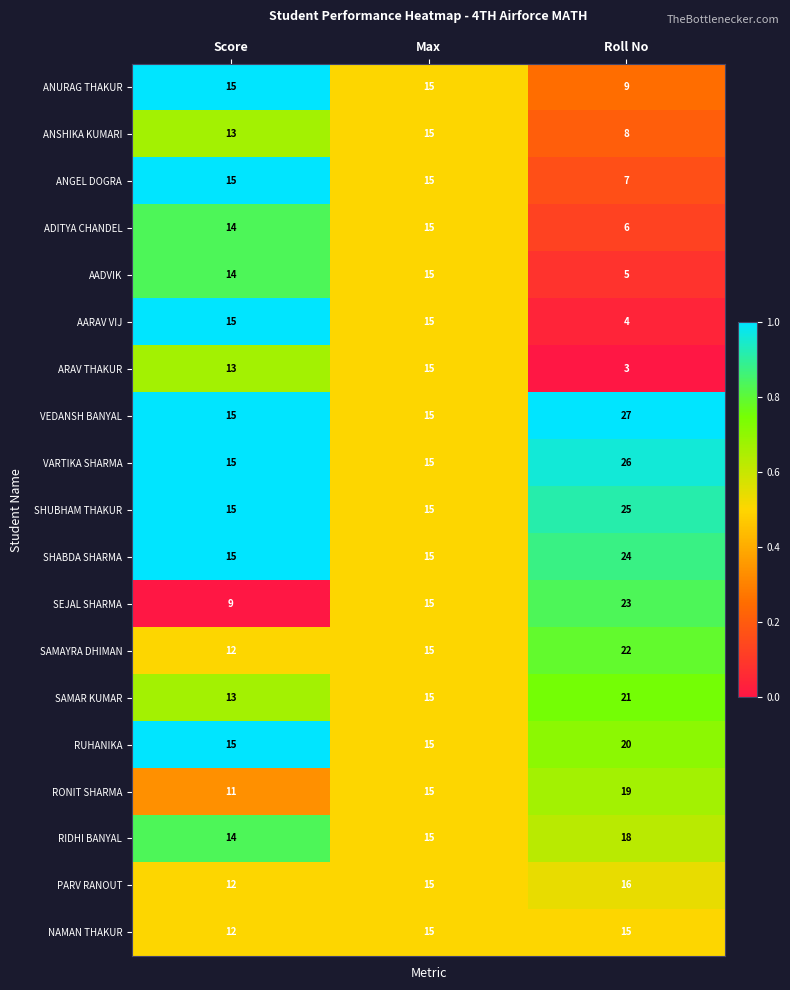

Which series has the largest total across all categories?

VEDANSH BANYAL